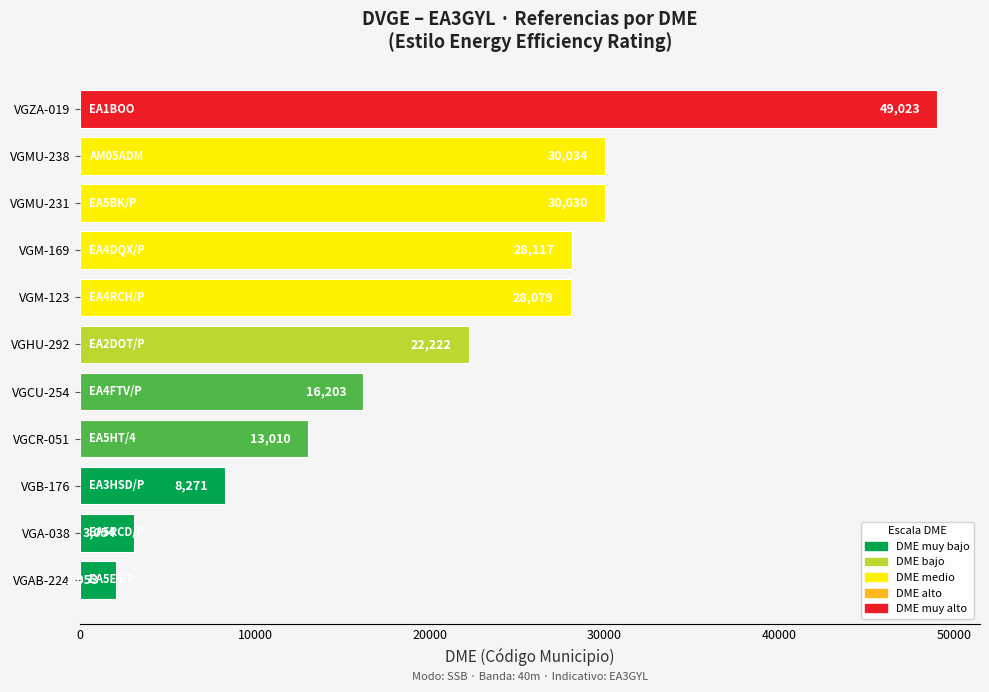

At which category does the chart reach its peak across all series?

VGZA-019